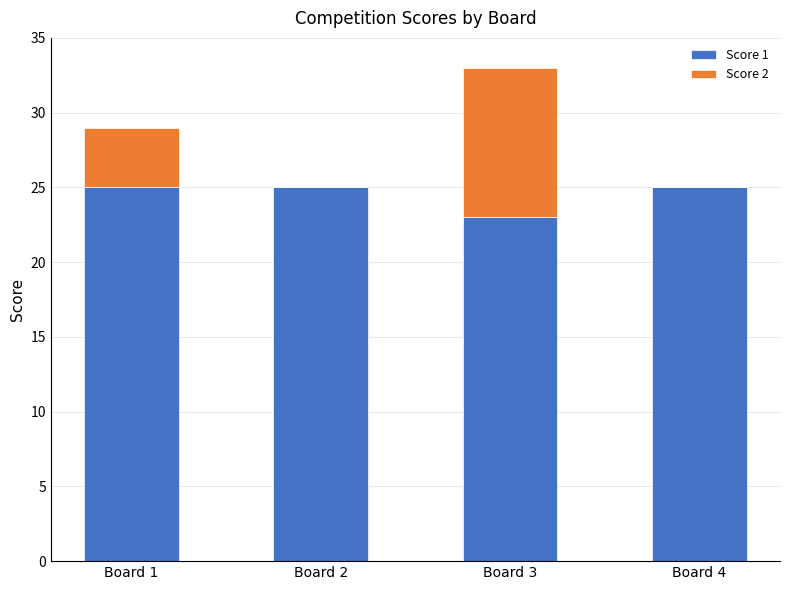

Count the Score 1 values in the range 25 to 26.

3